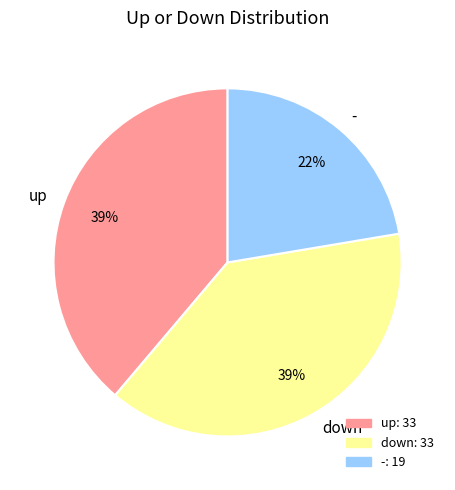

To the nearest percent, what percentage of the pie is -?

22%